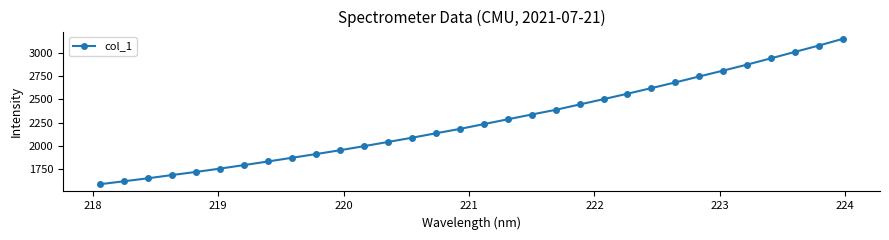

What is the value of the 16th point from the left?

2181.7